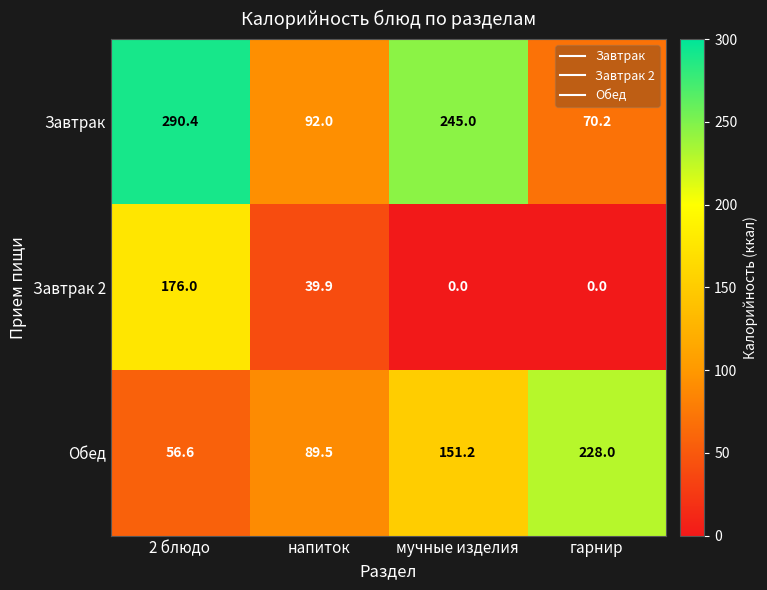

Which category has the highest value across all series?

2 блюдо